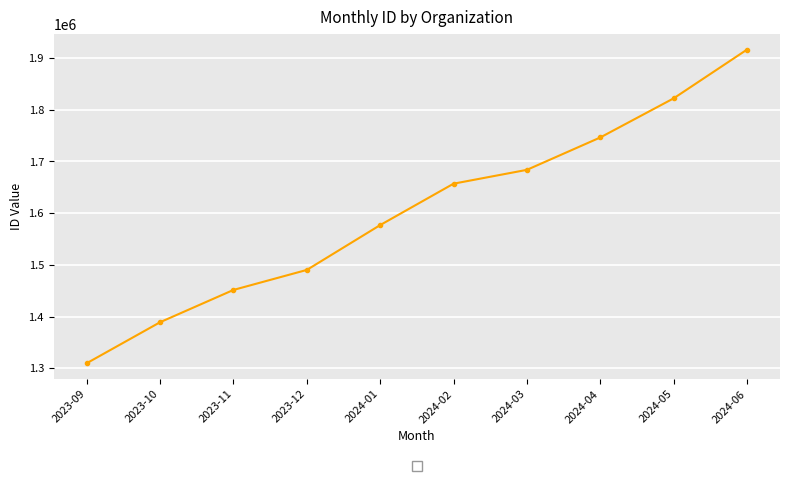

What is the sum of all values?

16042352